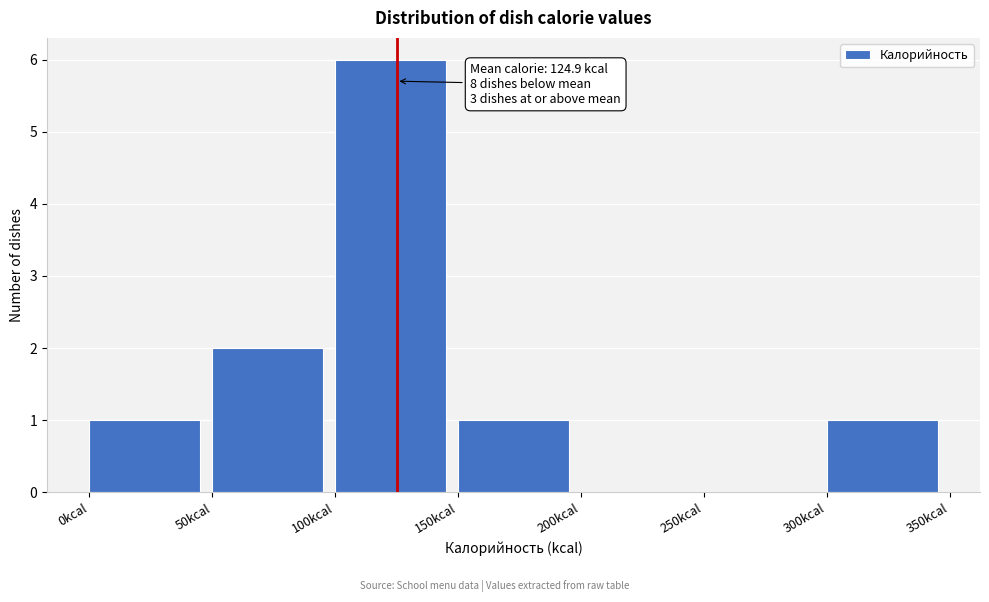

Which range on the x-axis has the tallest bar?

100 to 150